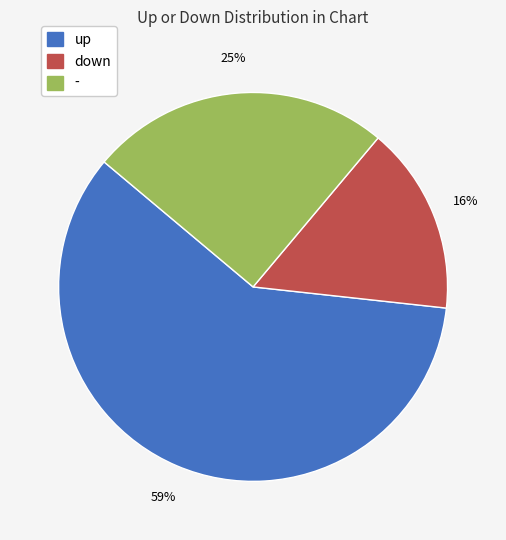

What is the ratio of the value at down to the value at up?

0.3